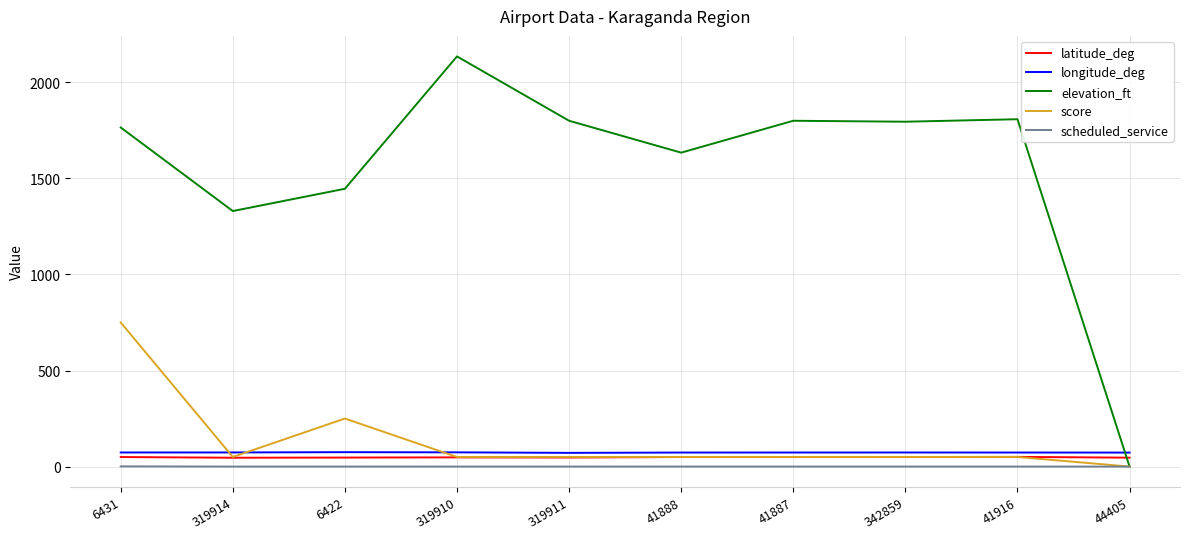

Between 6431 and 41888, which series saw the biggest shift?

score